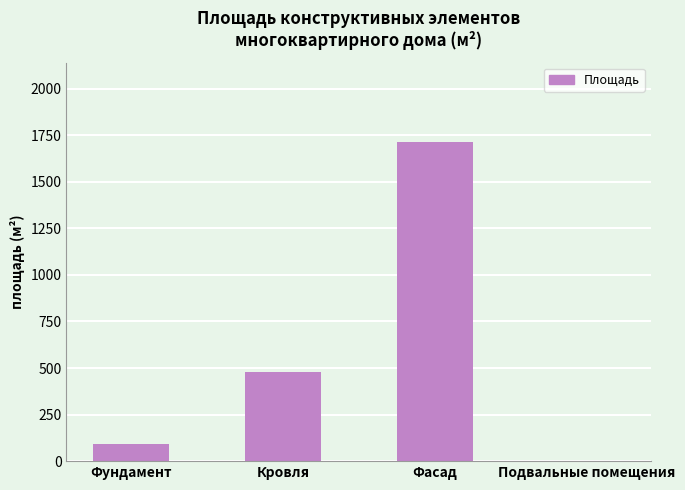

Reading left to right, extract all data points from this chart.

89.6	478.7	1711.4	0.0